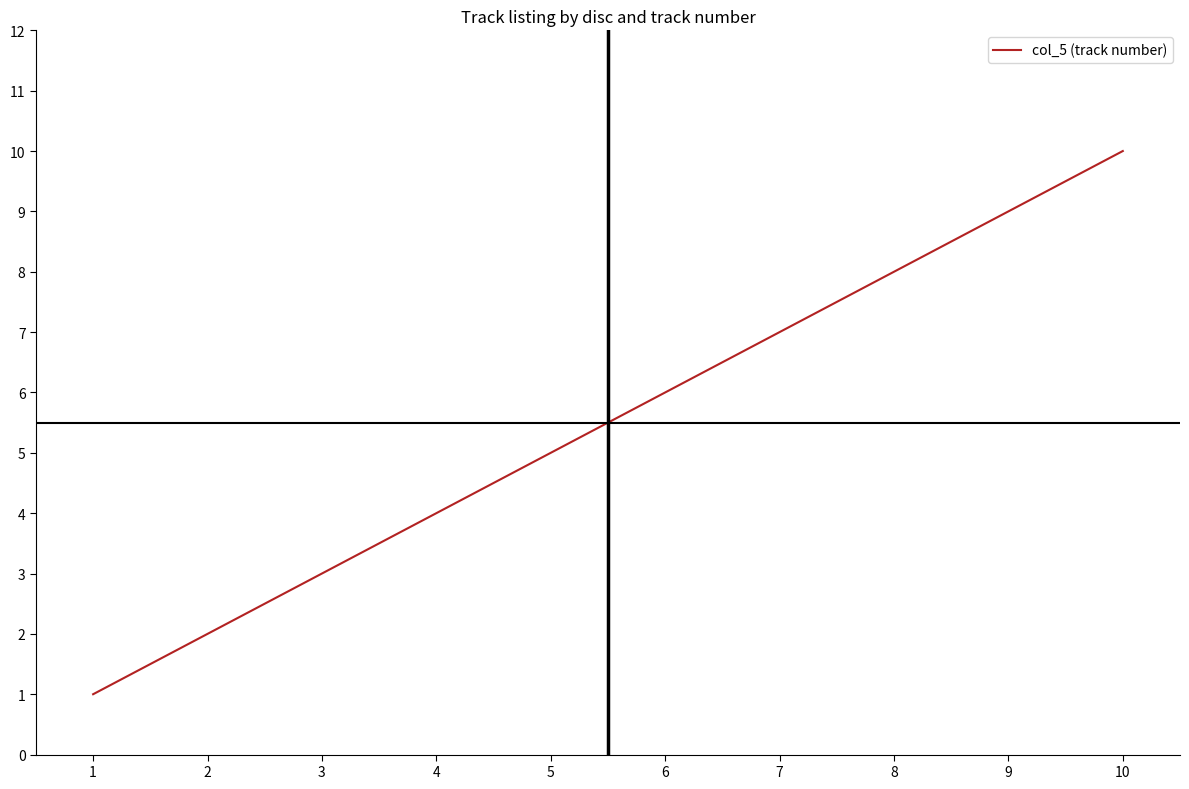

Does the chart display data point markers on the line(s)?

No